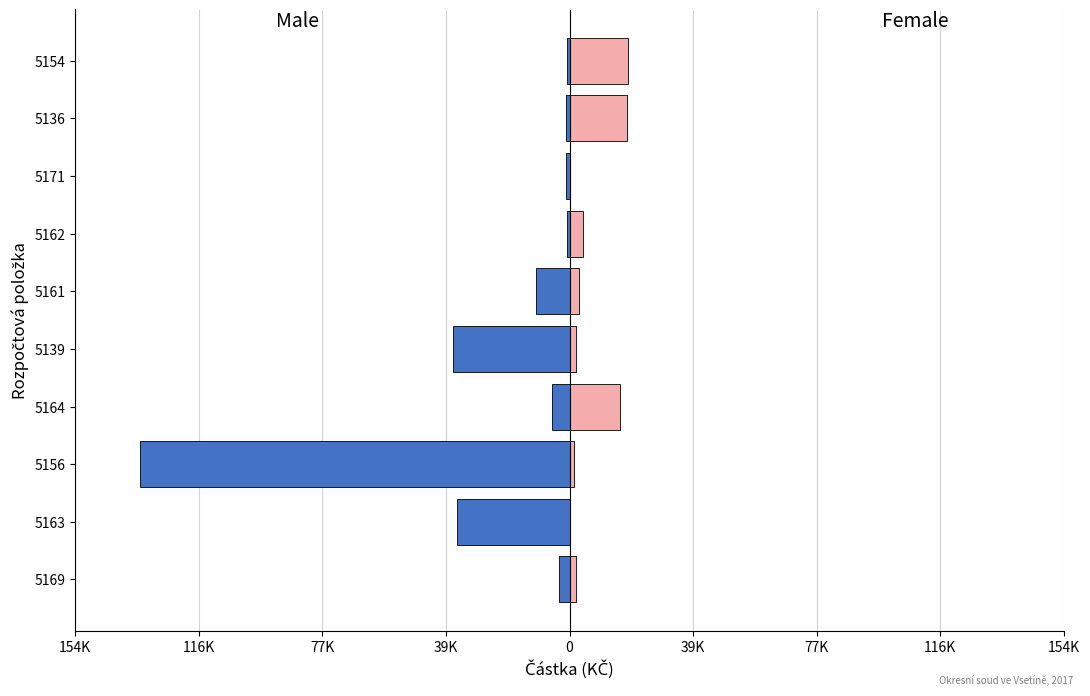

Reading right to left, what are all the values shown in this chart?

Male: -676.0	-1200.0	-945.0	-810.0	-10300.6	-36465.0	-5566.0	-134010.0	-34964.0	-3231.0
Female: 18200.0	17915.0	193.6	4175.0	2932.0	1966.0	15802.6	1530.2	130.7	1900.0